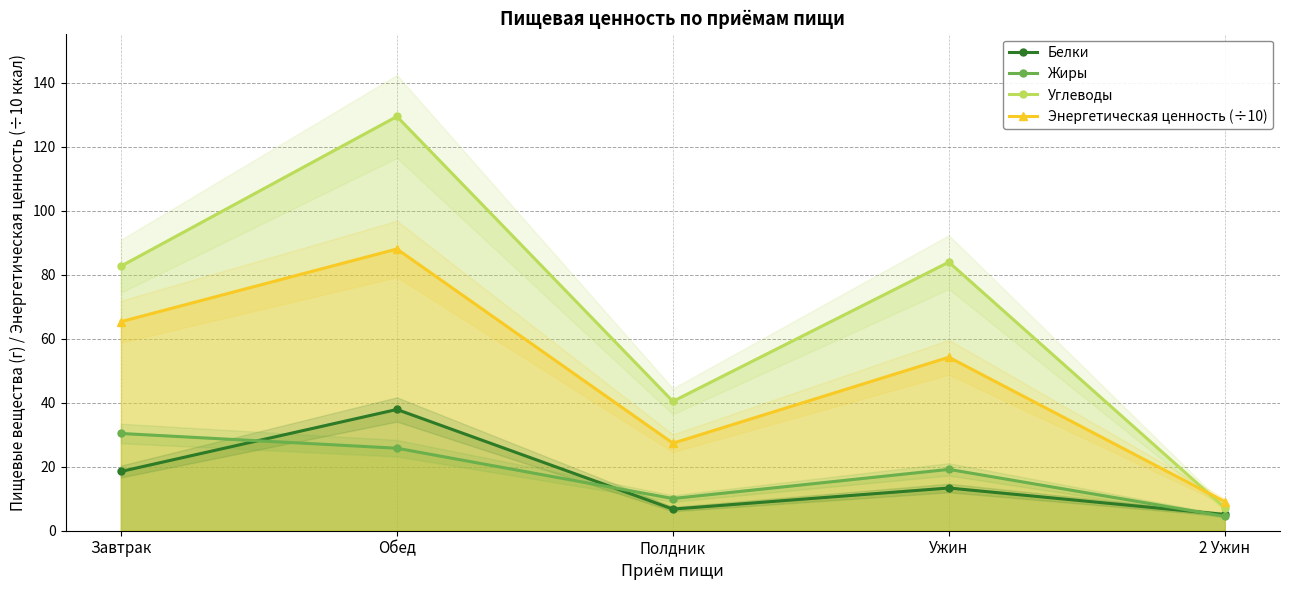

The Энергетическая ценность (÷10) series shows 88.0 at Обед. True or false?

True